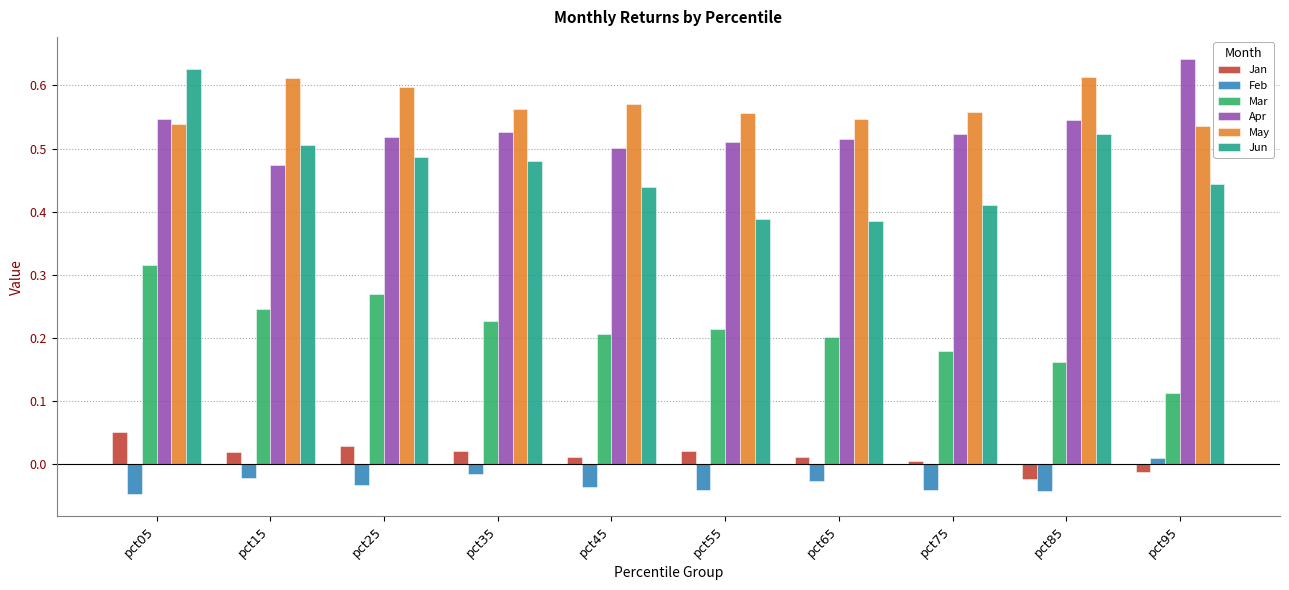

The Feb series shows -0.0 at pct45. True or false?

True